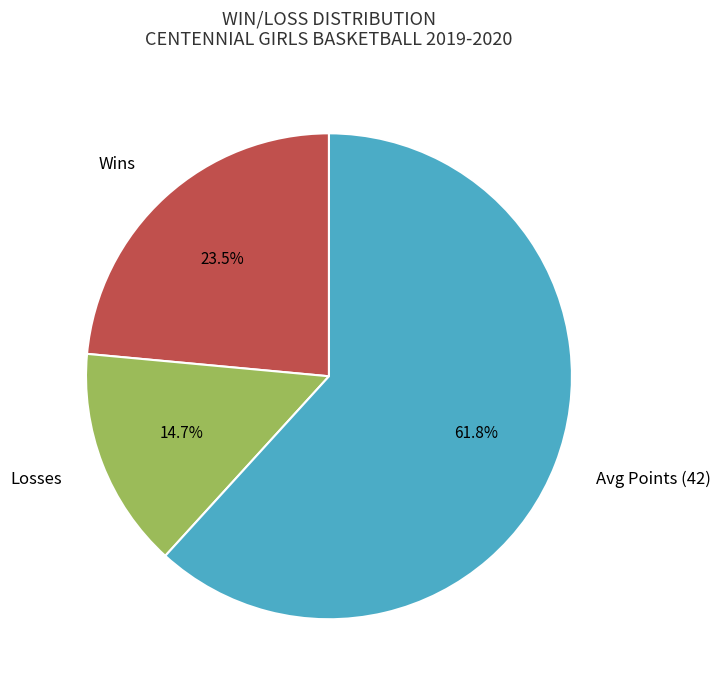

Which has a higher value, Losses or Avg Points (42)?

Avg Points (42)